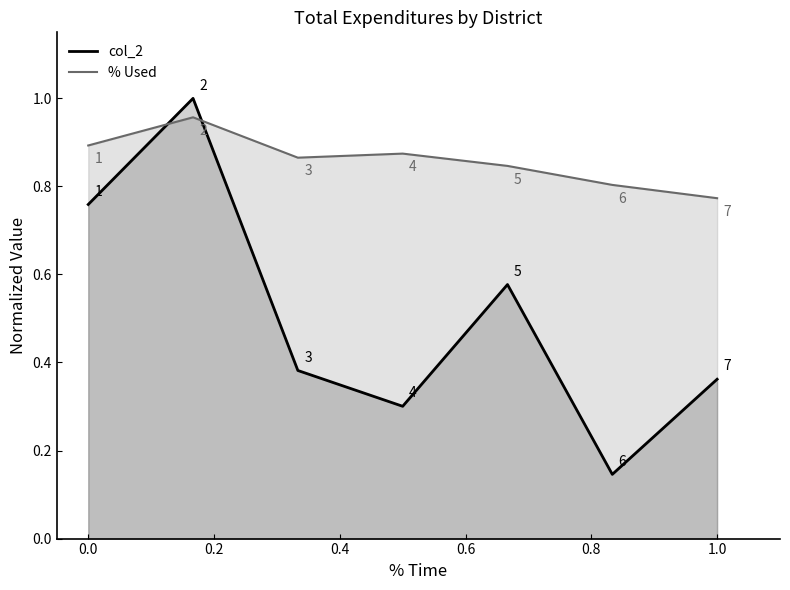

Which series has the widest spread of values?

col_2